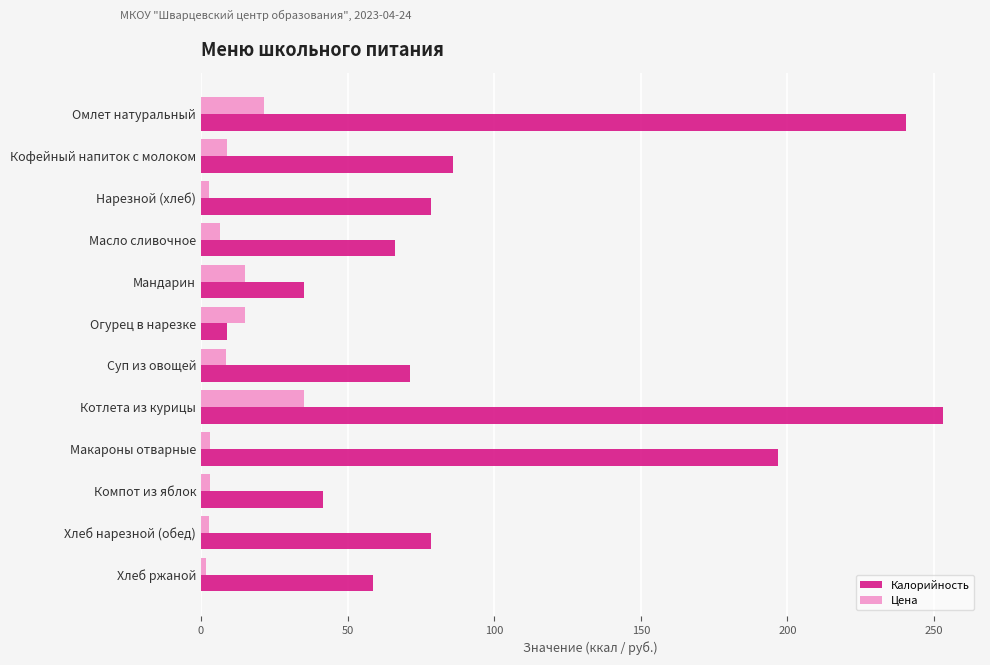

The value of Калорийность at Нарезной (хлеб) is 121.8. True or false?

False